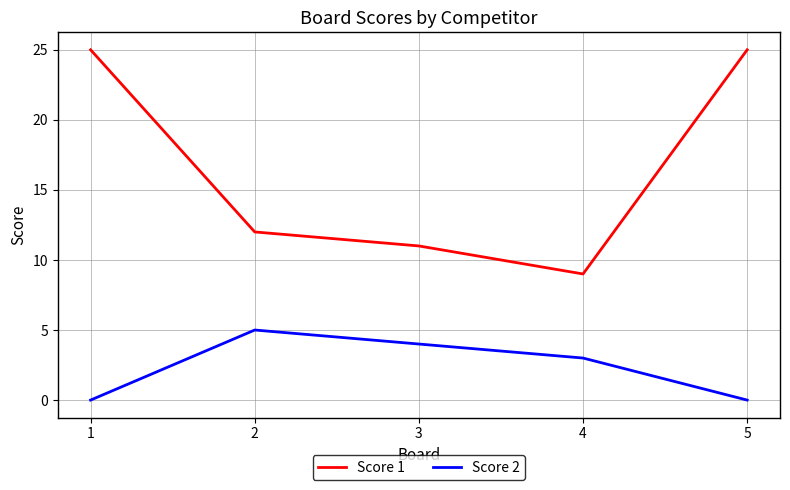

True or false: Score 1 has a value of 25 at 5.

True